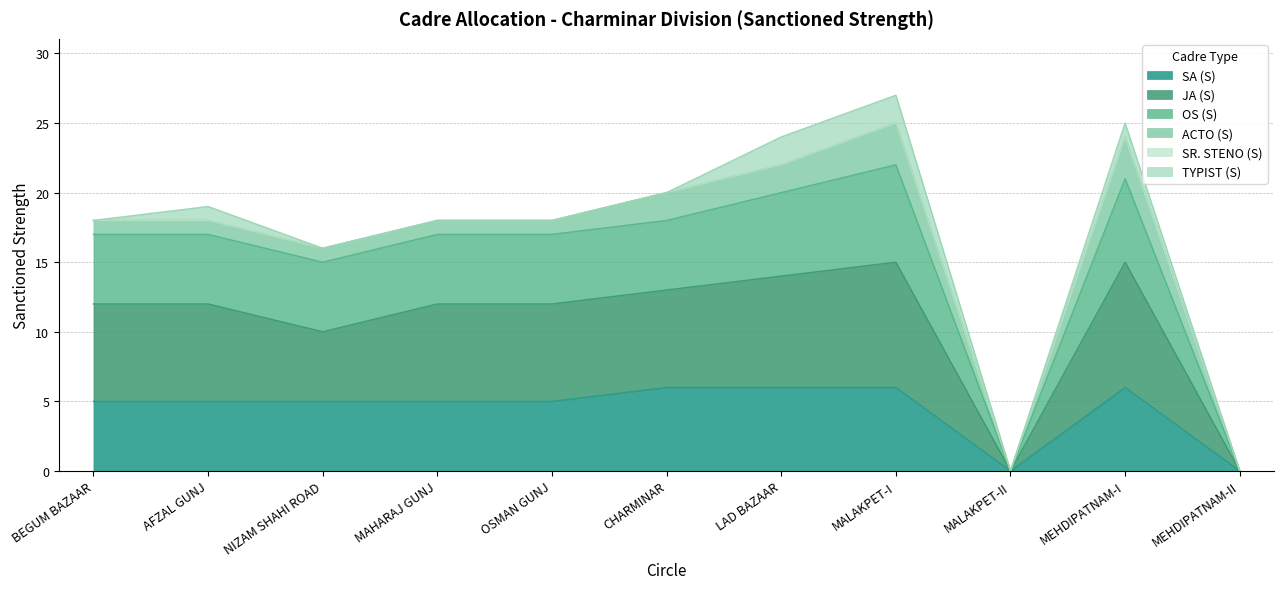

Rank the categories by SA (S) value from lowest to highest.

MALAKPET-II, MEHDIPATNAM-II, BEGUM BAZAAR, AFZAL GUNJ, NIZAM SHAHI ROAD, MAHARAJ GUNJ, OSMAN GUNJ, CHARMINAR, LAD BAZAAR, MALAKPET-I, MEHDIPATNAM-I